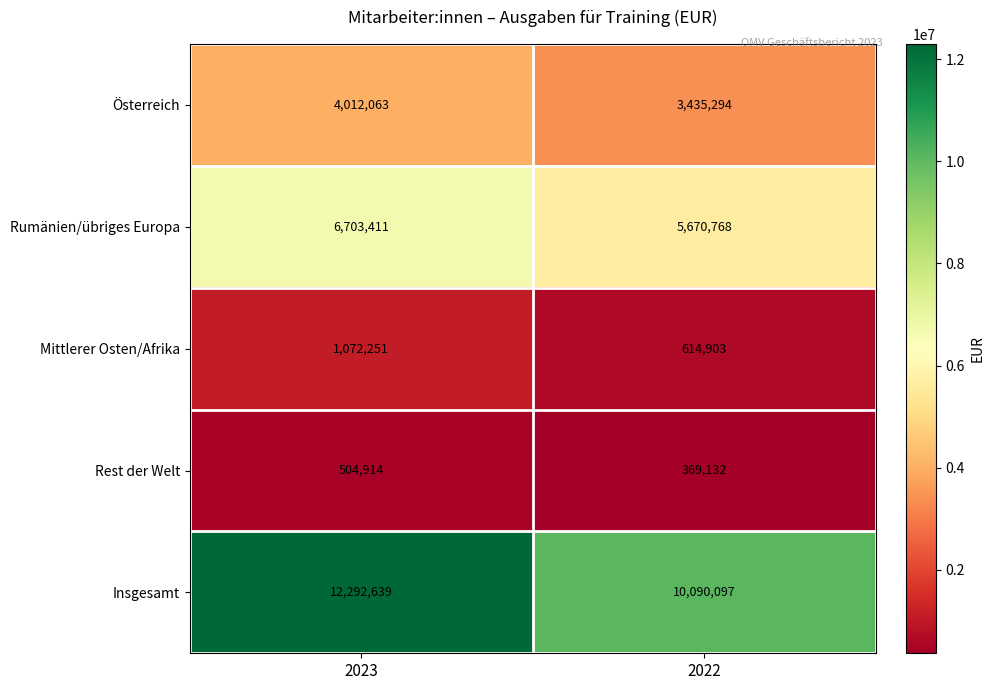

Which series has the largest range (max minus min)?

Insgesamt